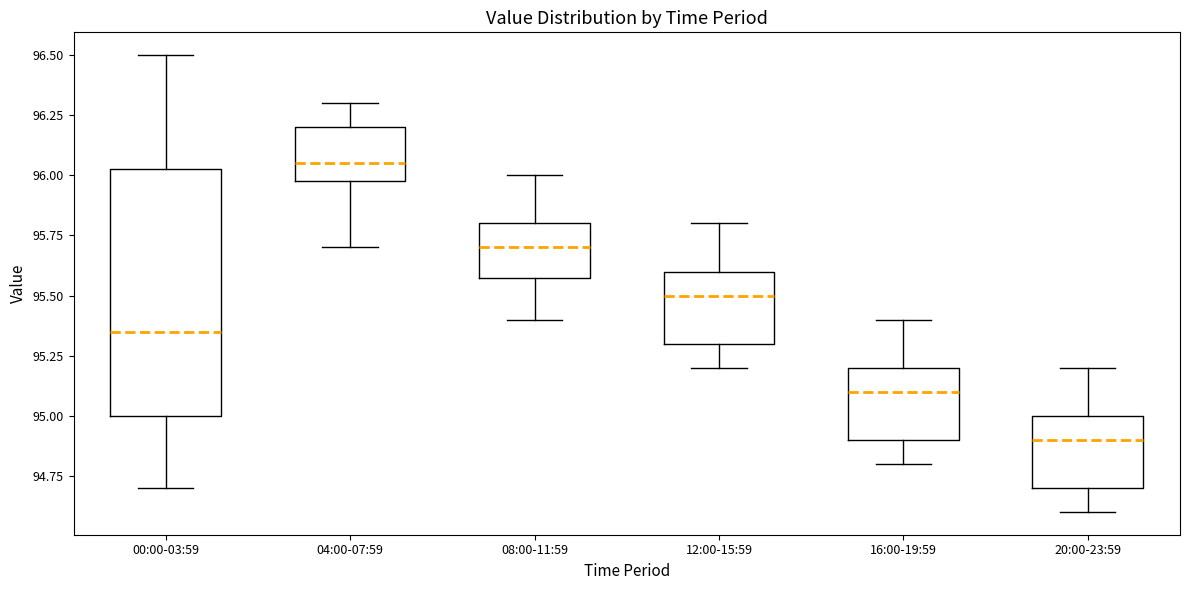

Which box is the tallest, from its lower edge to its upper edge?

00:00-03:59